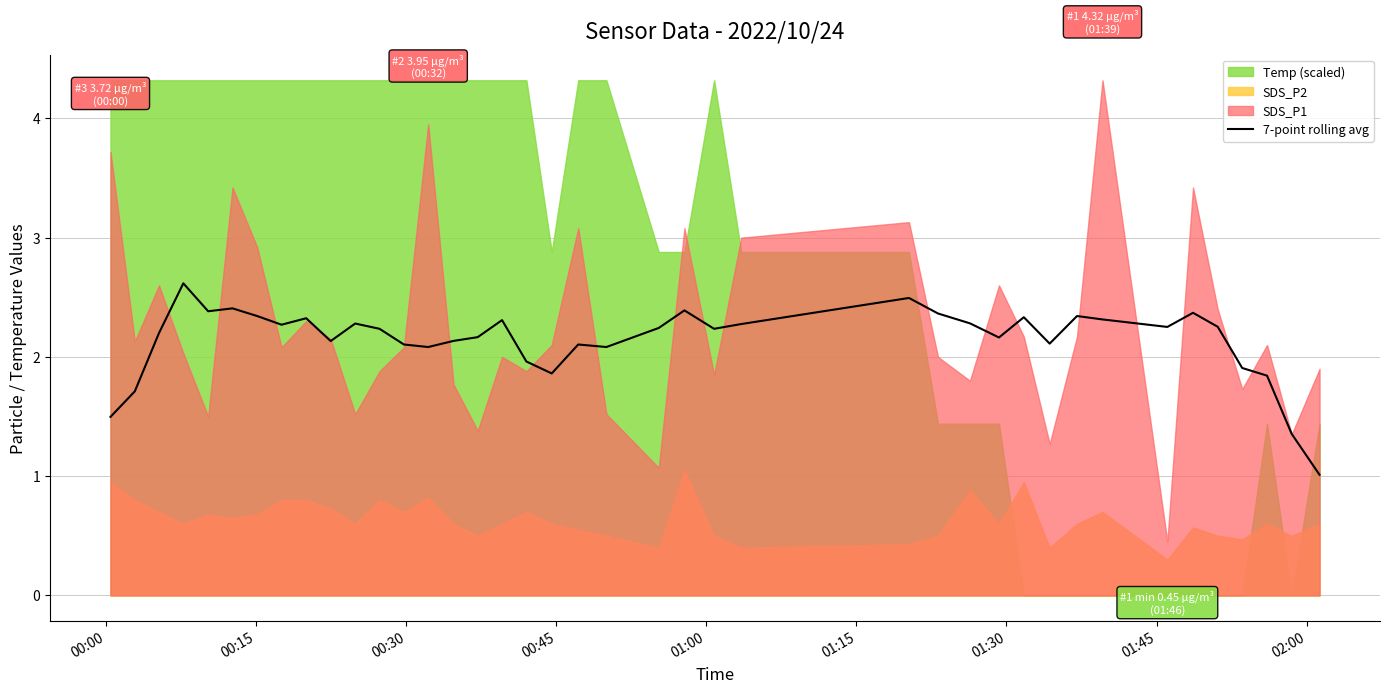

What is the value of the 18th point from the left?

2.0